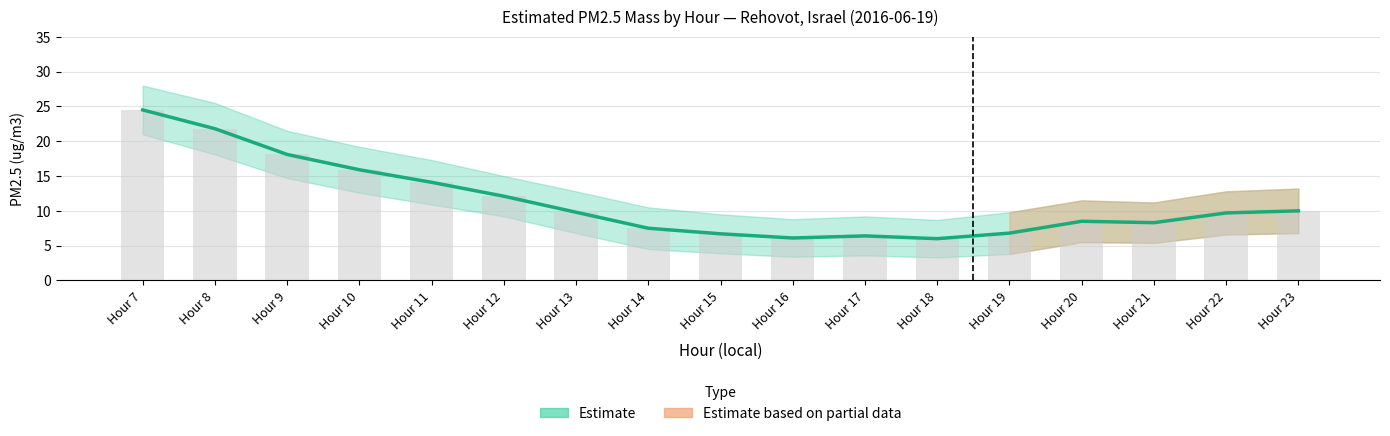

Where does the Estimated PM2.5 mass series first go above 9?

Hour 7